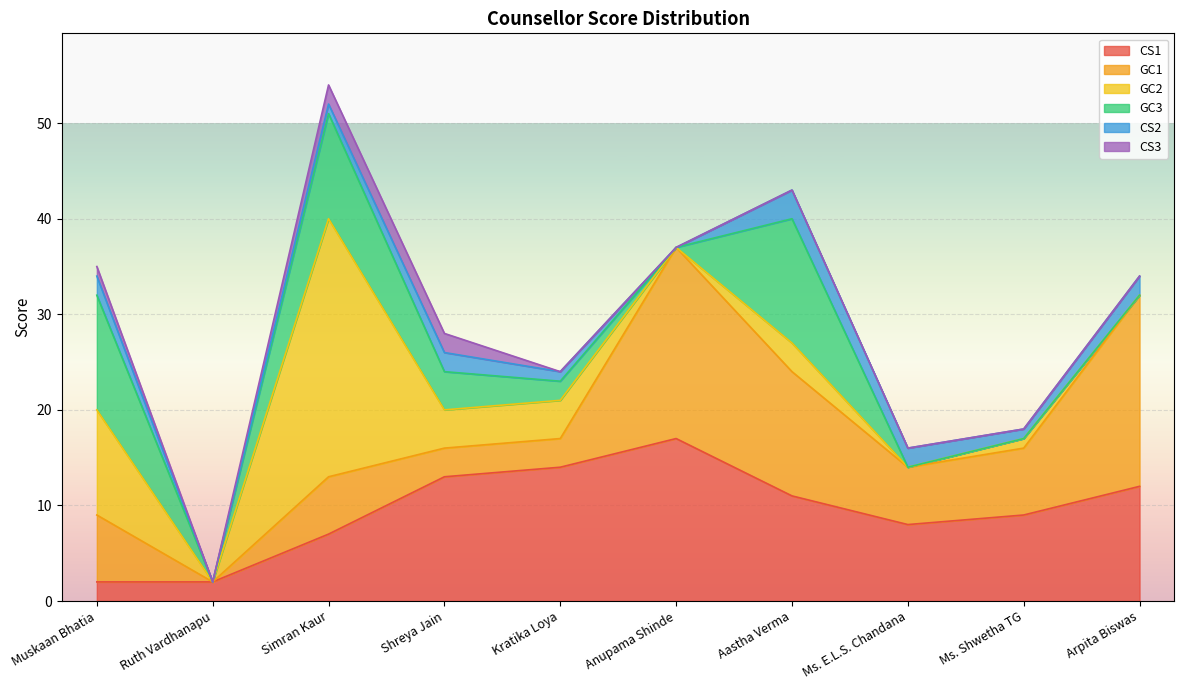

What is the label of the 10th point from the left?

Arpita Biswas